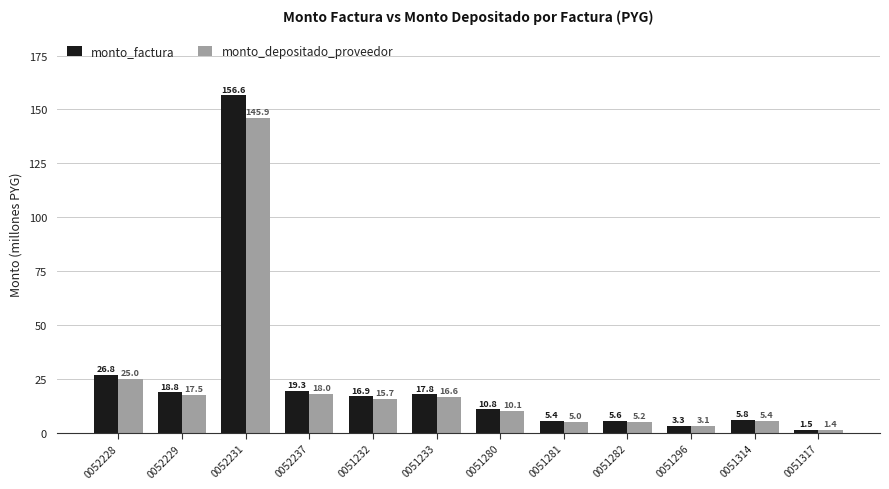

What is the label of the 6th bar from the left?

0051233